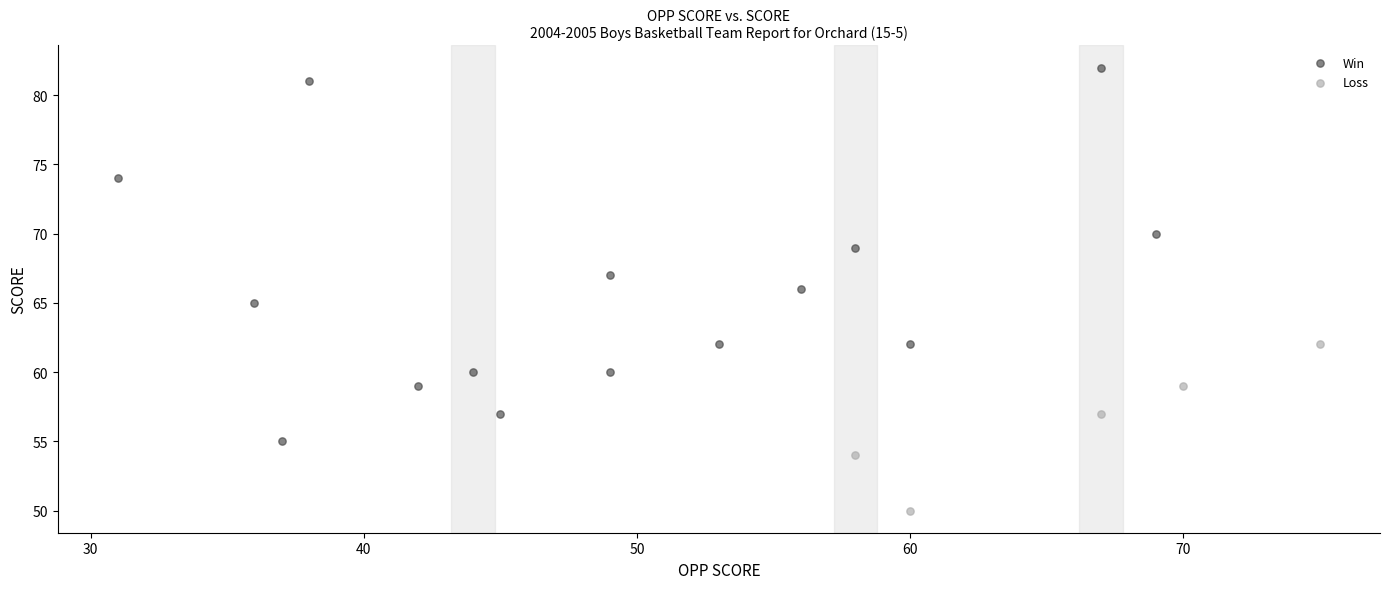

Which series reaches the maximum Y coordinate?

Win